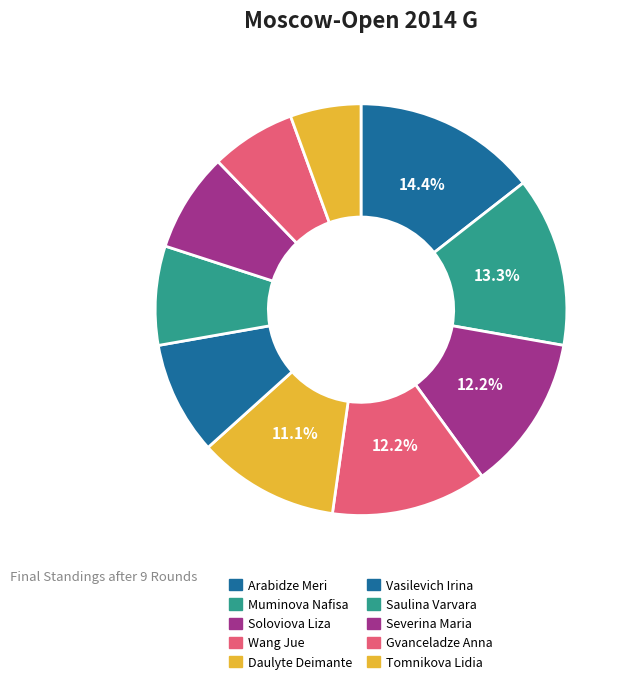

Which has a higher value, Soloviova Liza or Gvanceladze Anna?

Soloviova Liza